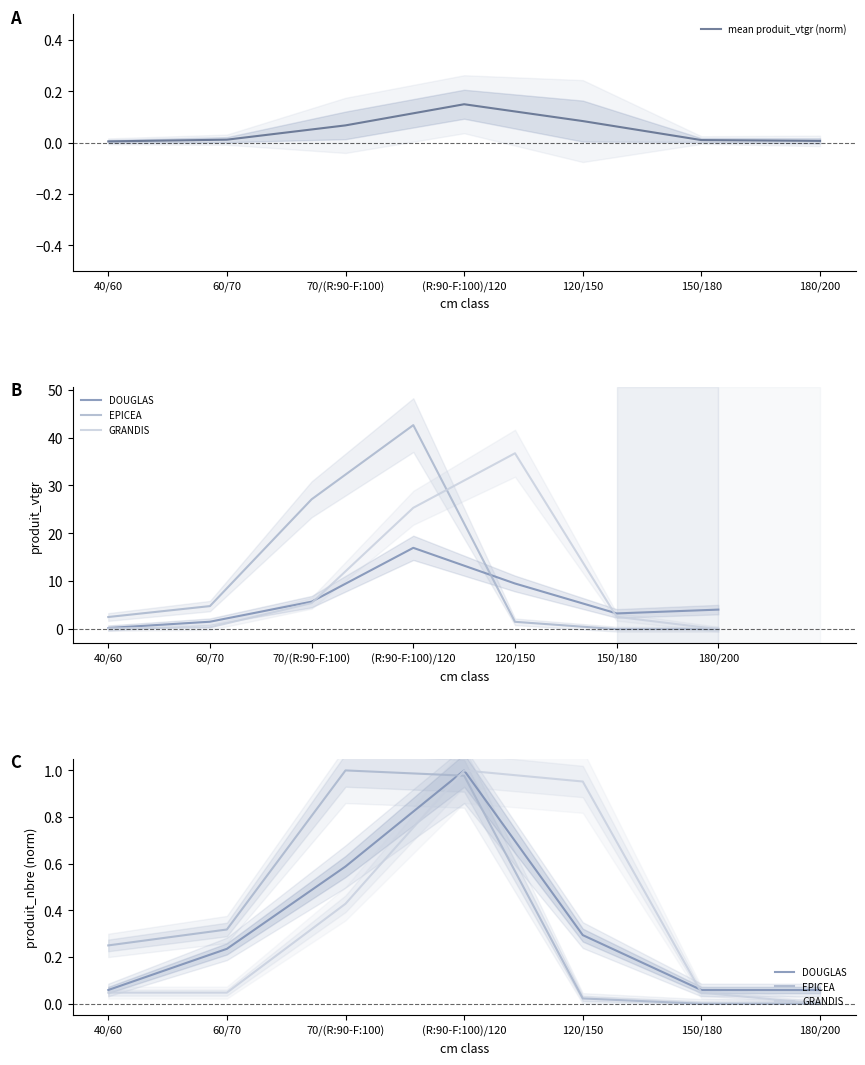

How many times do EPICEA and mean produit_vtgr (norm) cross each other?

1